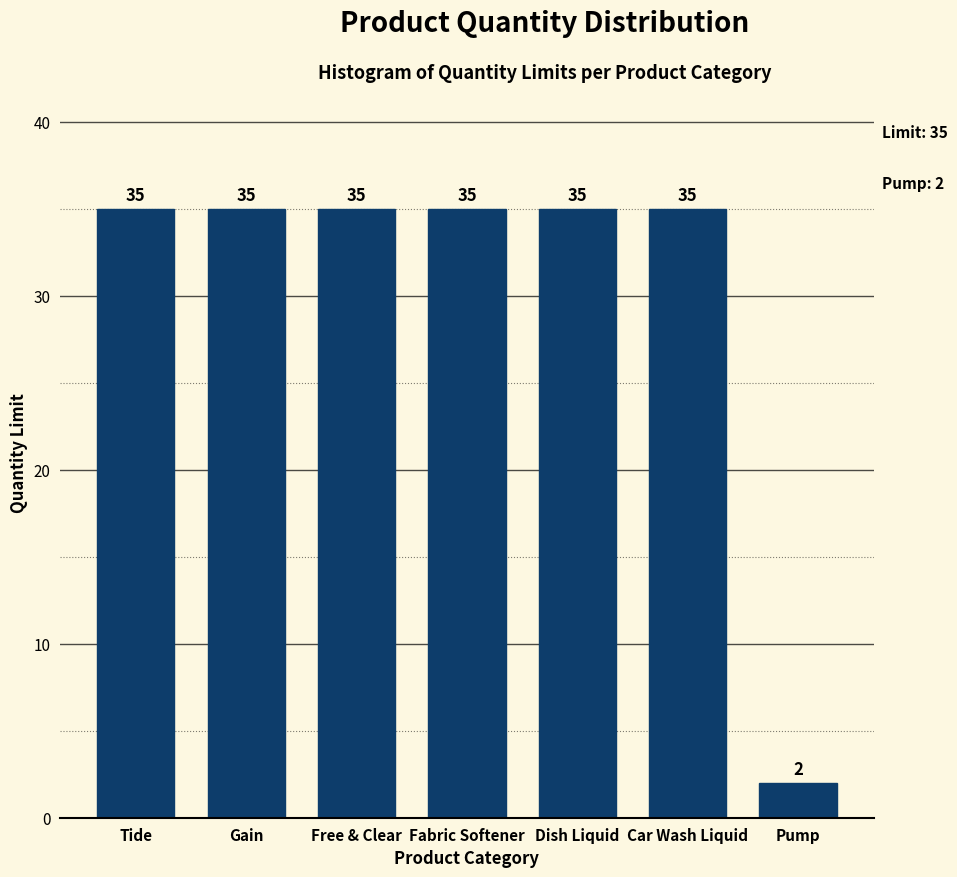

Reading left to right, extract all data points from this chart.

Tide=35	Gain=35	Free & Clear=35	Fabric Softener=35	Dish Liquid=35	Car Wash Liquid=35	Pump=2